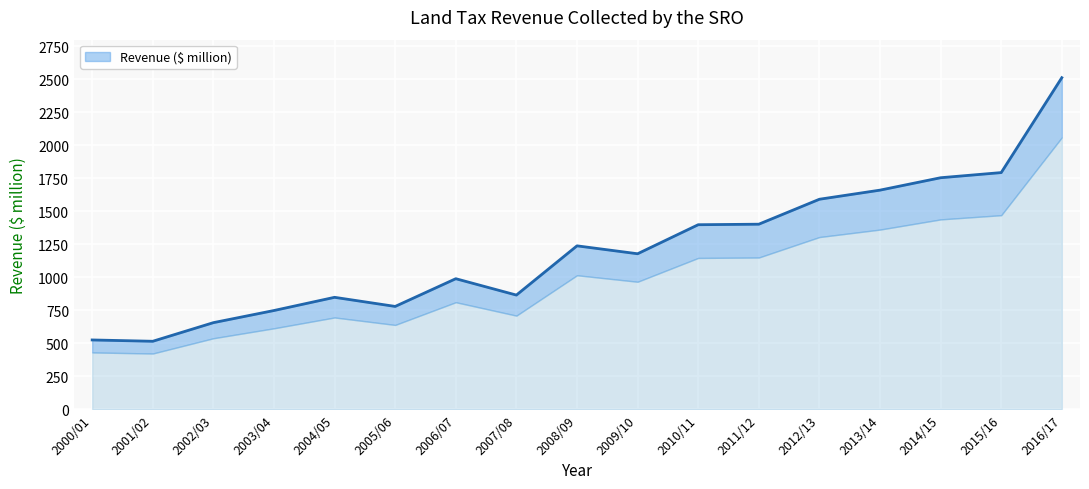

Rank the categories by value from highest to lowest.

2016/17, 2015/16, 2014/15, 2013/14, 2012/13, 2011/12, 2010/11, 2008/09, 2009/10, 2006/07, 2007/08, 2004/05, 2005/06, 2003/04, 2002/03, 2000/01, 2001/02